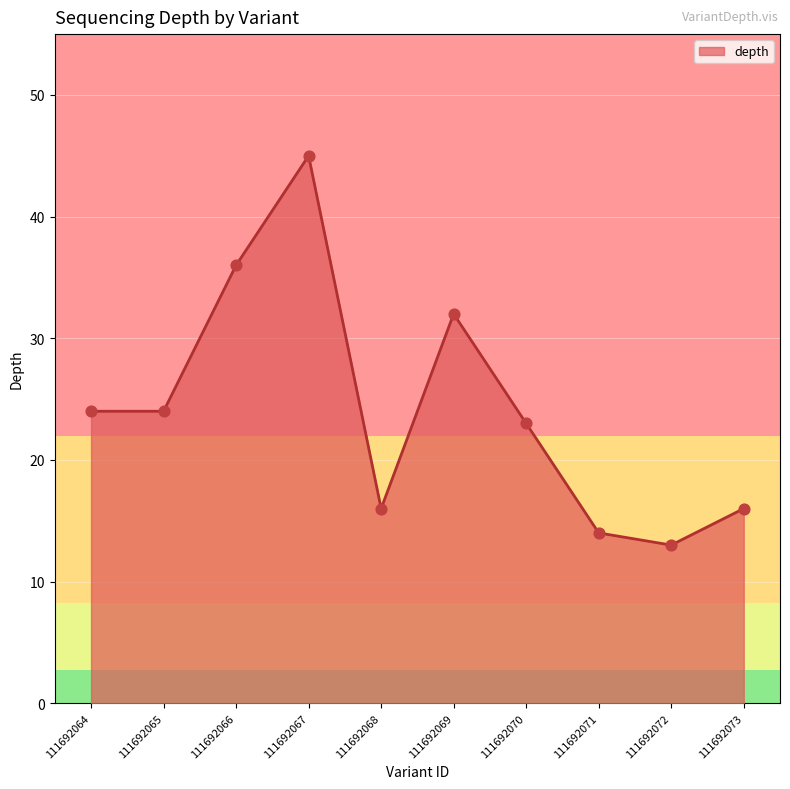

Approximately how many times larger is the value at 111692070 compared to 111692071?

1.6